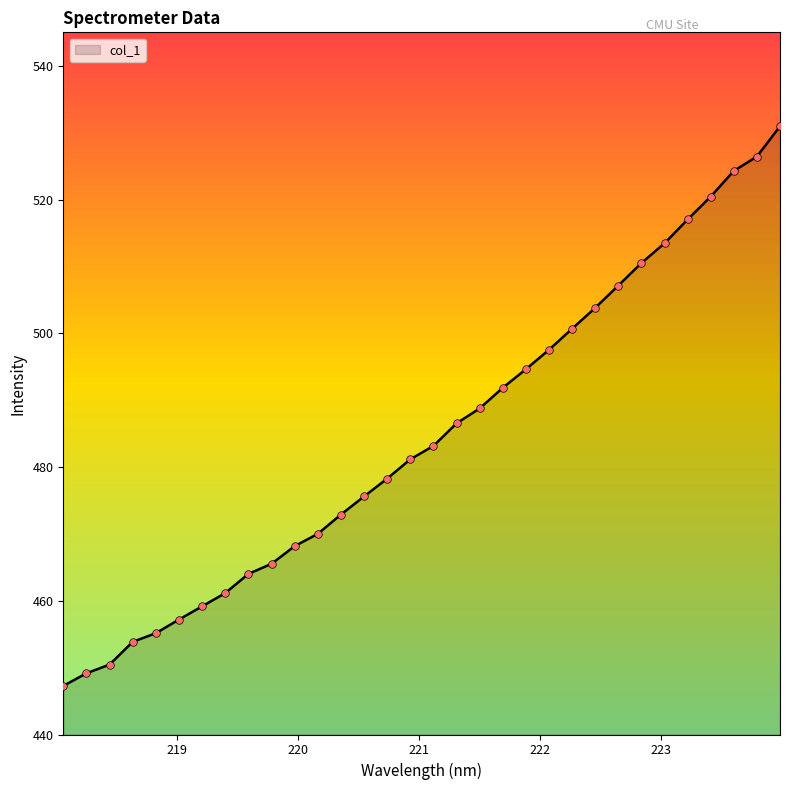

What is the greatest value displayed?

530.9